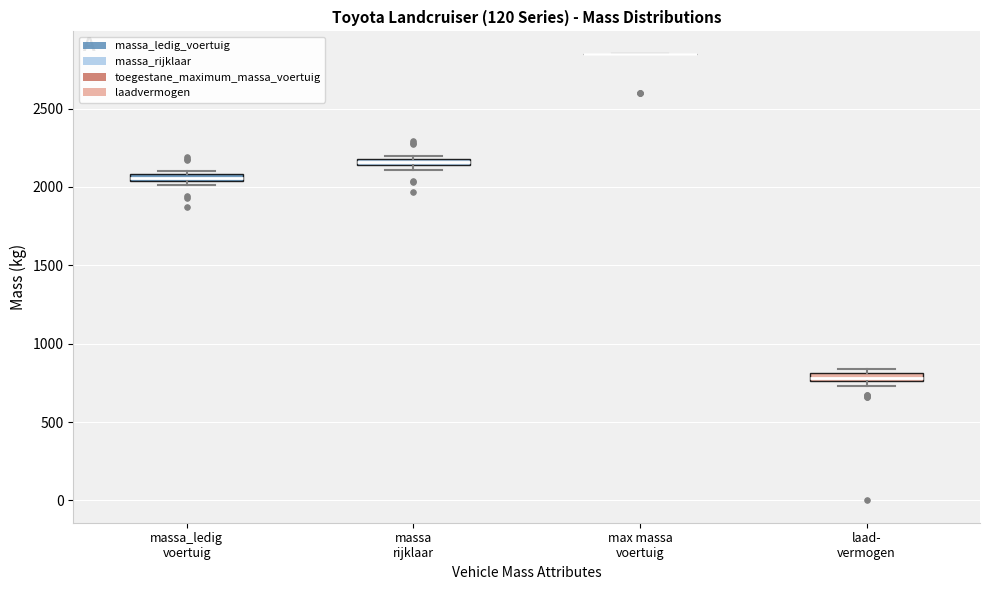

Where is the upper edge of the box for laad- vermogen on the y-axis? The values are not printed on the chart, so give them approximately, as read against the axis.

800